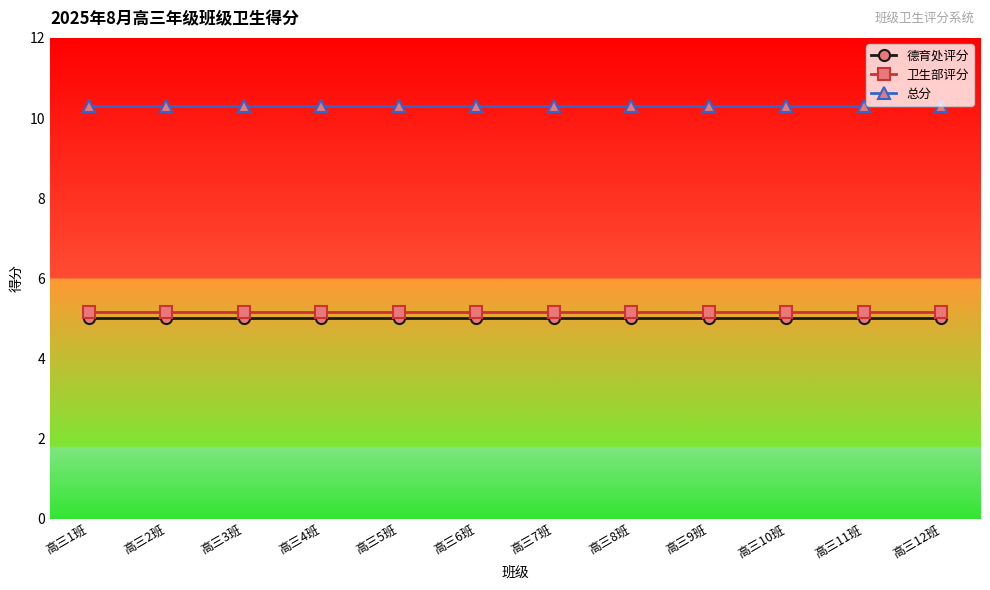

At which category is the sum across all series the highest?

高三1班